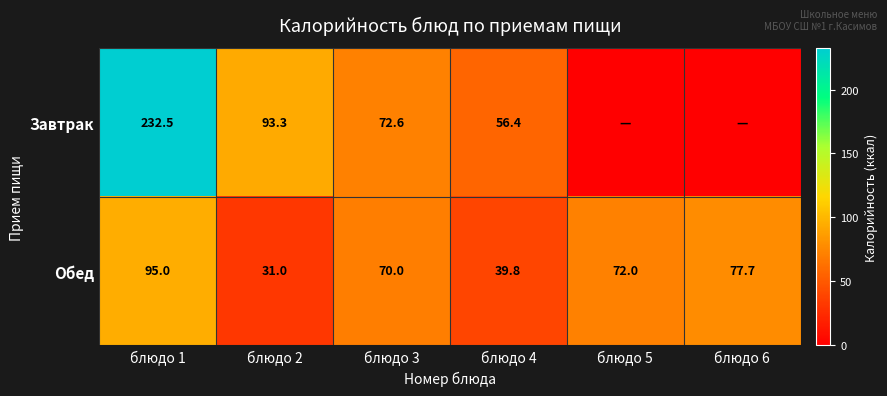

Which label corresponds to the smallest value in the chart?

блюдо 5